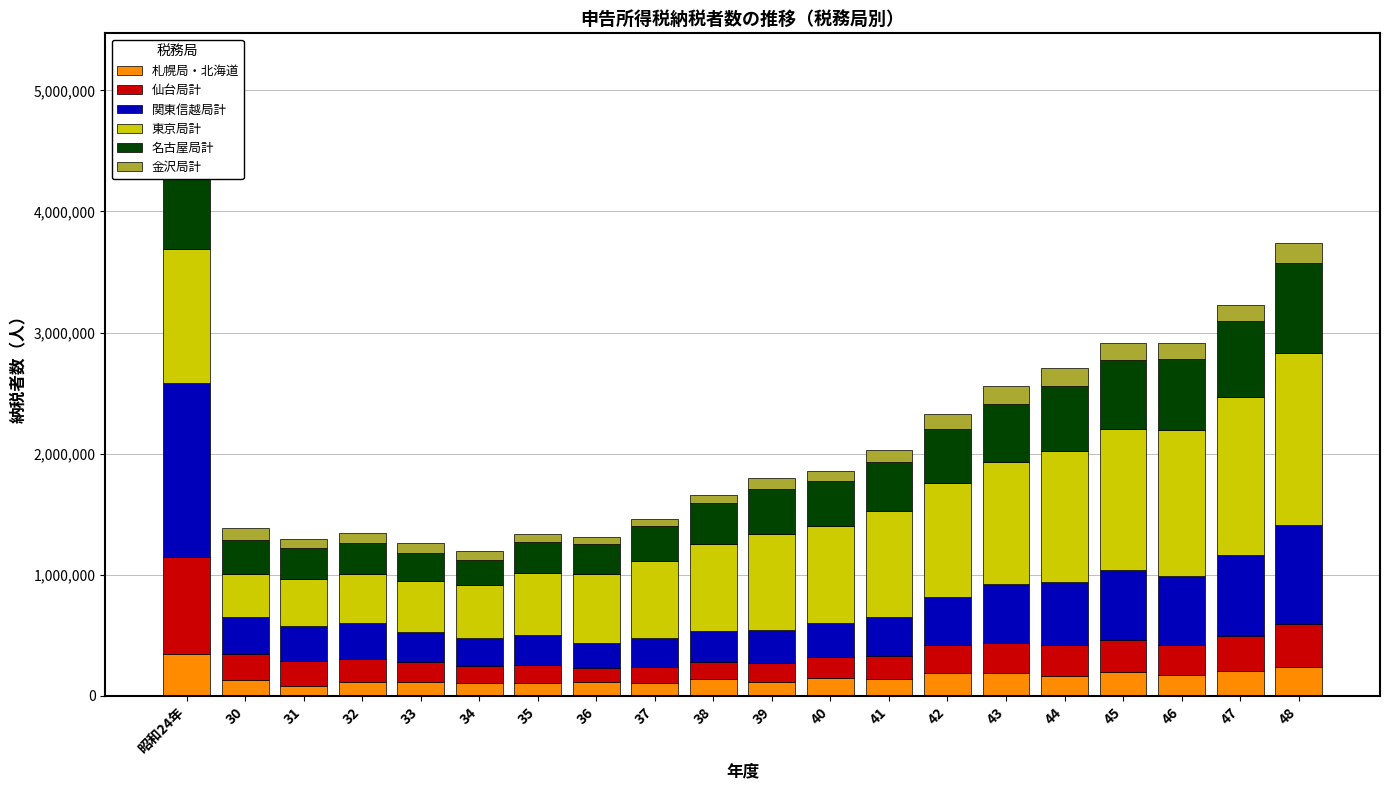

What is the label of the 19th bar from the left?

47